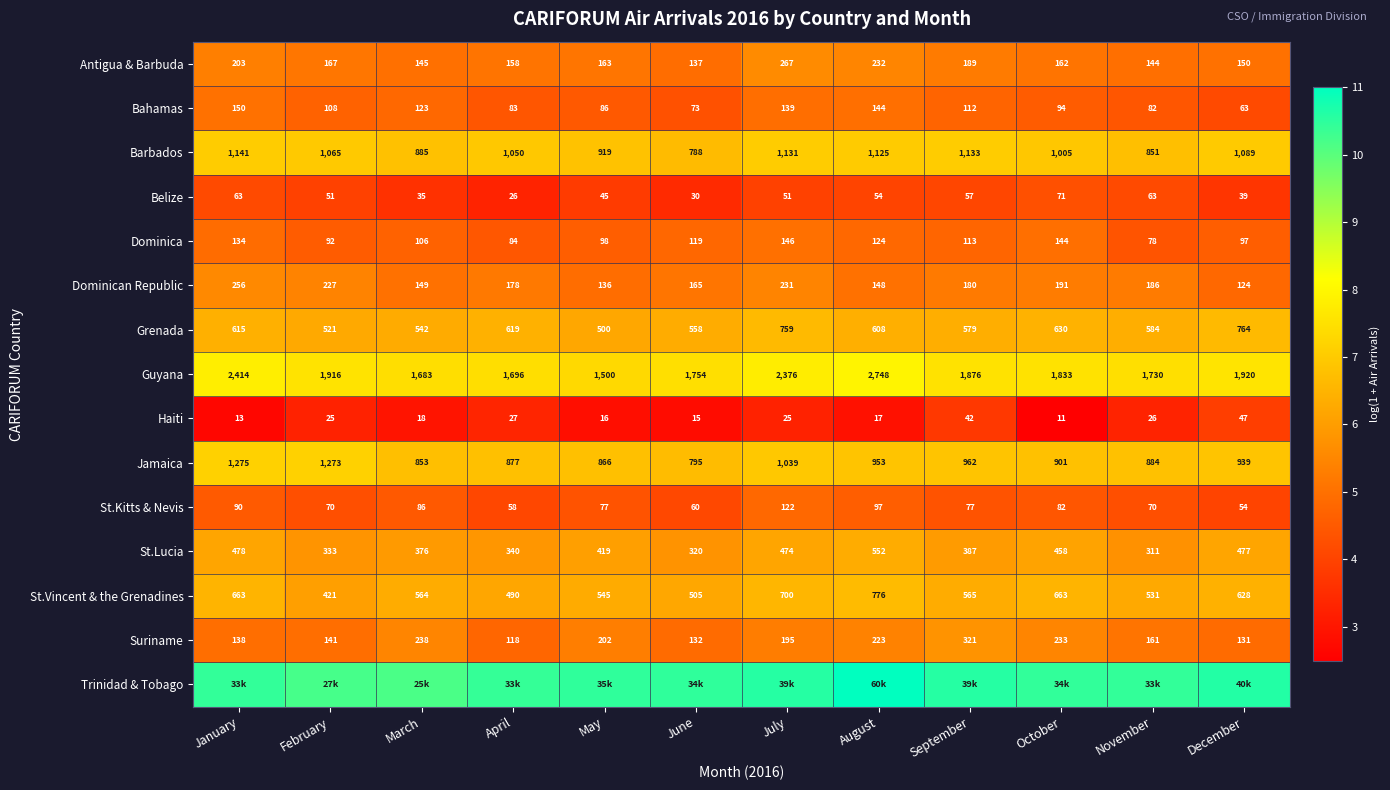

How many categories are shown in the chart?

12